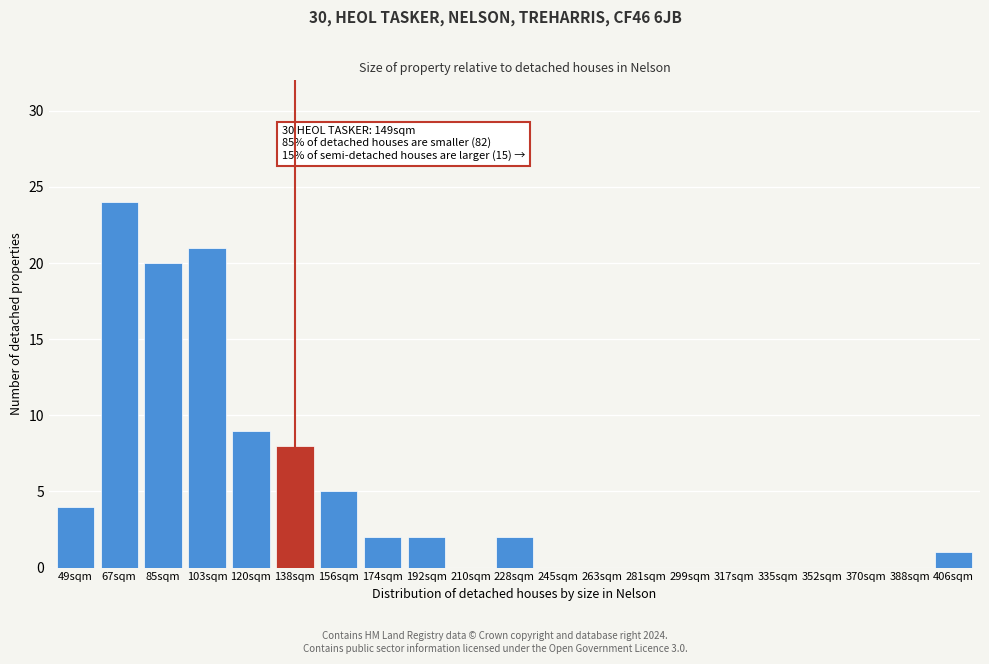

Reading right to left, list all the values displayed in this chart.

406sqm=1	388sqm=0	370sqm=0	352sqm=0	335sqm=0	317sqm=0	299sqm=0	281sqm=0	263sqm=0	245sqm=0	228sqm=2	210sqm=0	192sqm=2	174sqm=2	156sqm=5	138sqm=8	120sqm=9	103sqm=21	85sqm=20	67sqm=24	49sqm=4